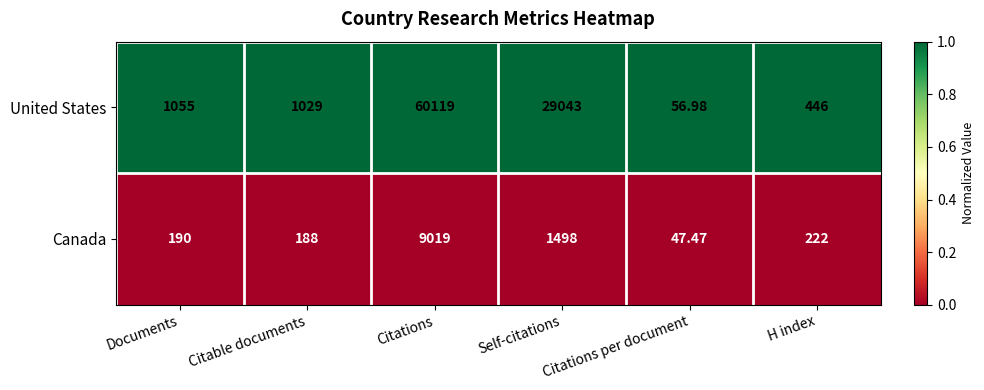

Where is United States nearest to the value 30087?

Self-citations